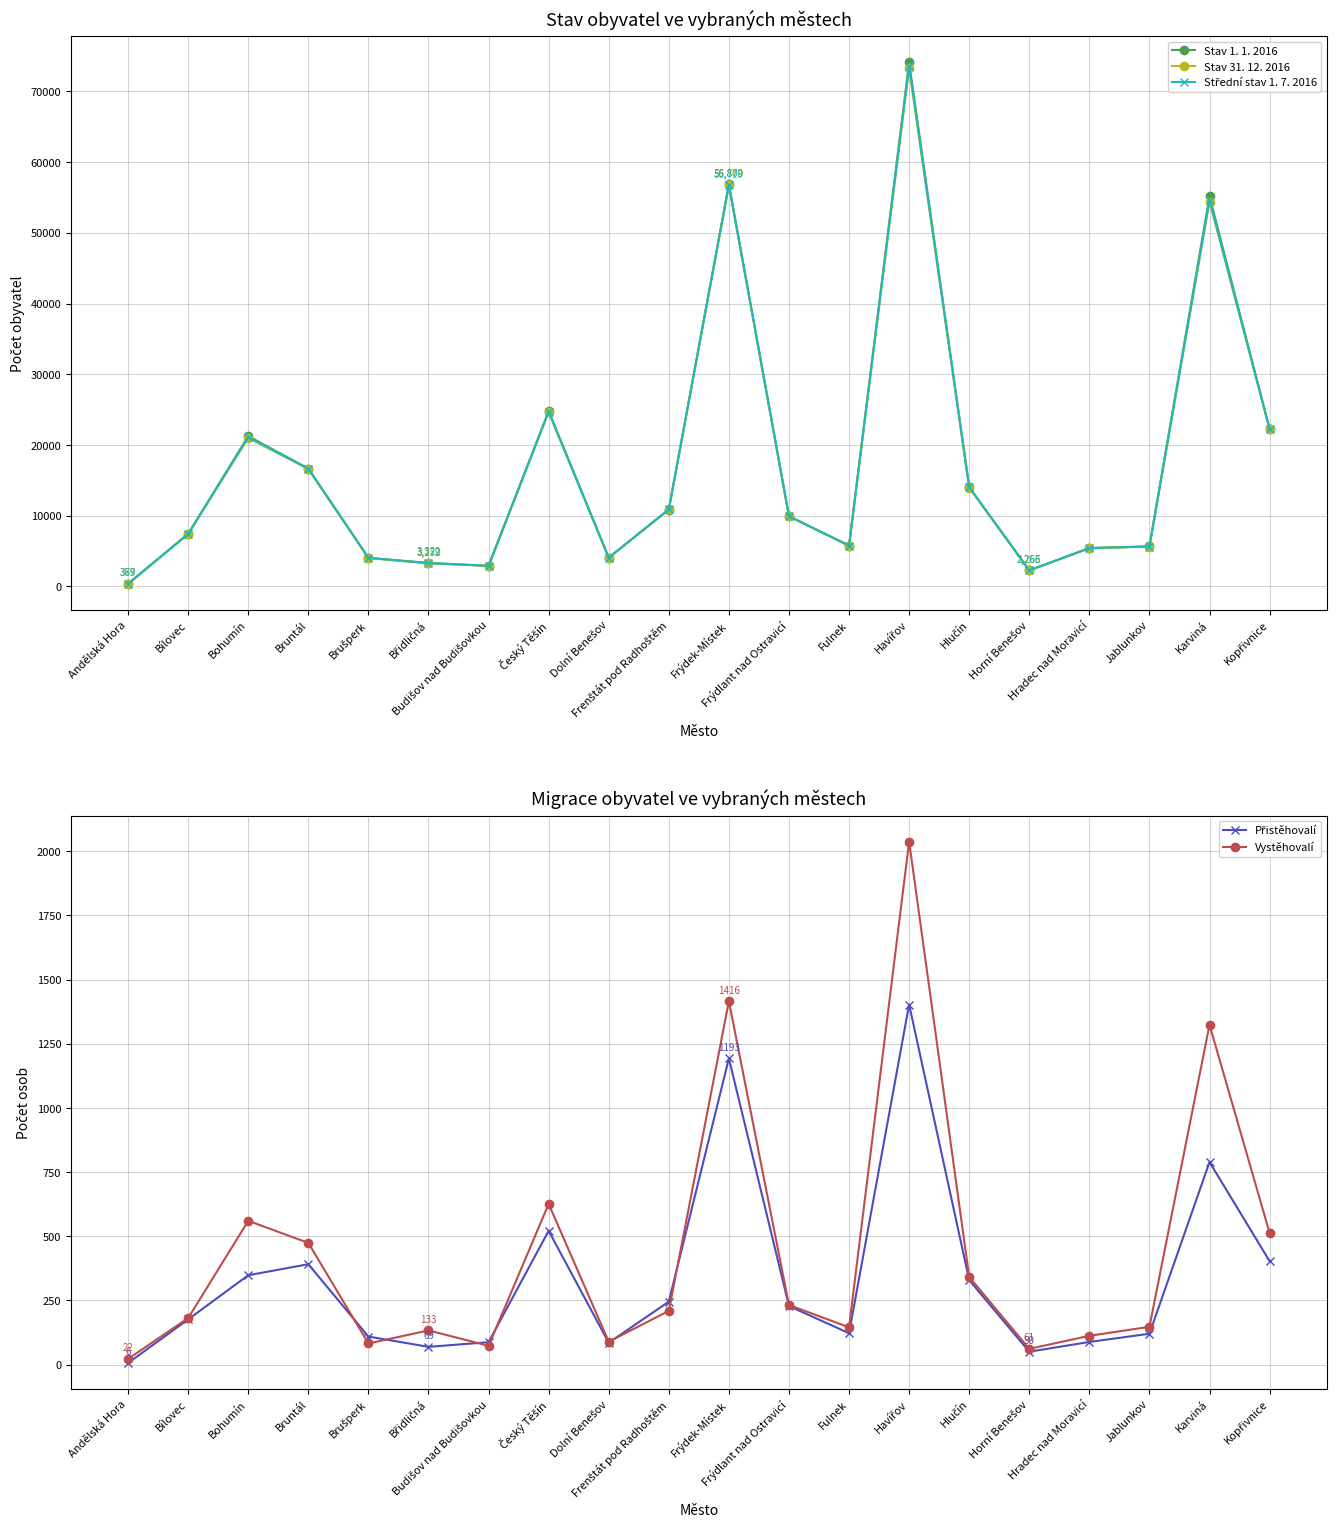

Does the chart have visible grid lines?

Yes